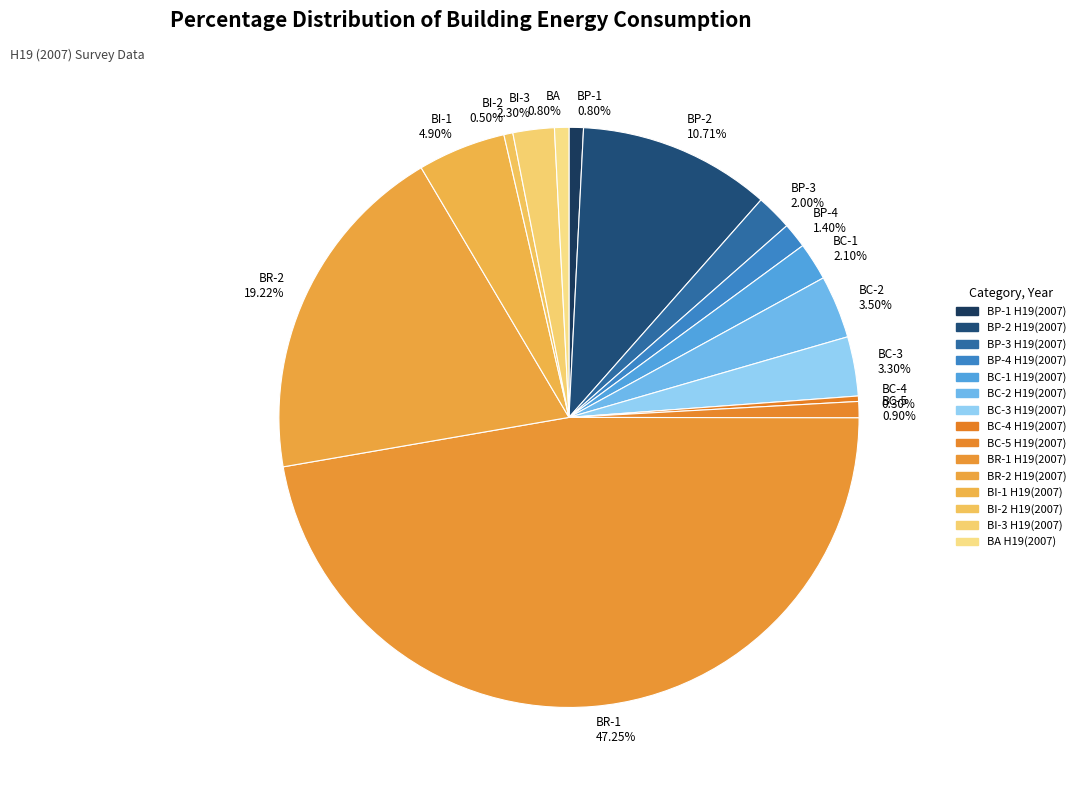

How many segments does this pie chart have?

15